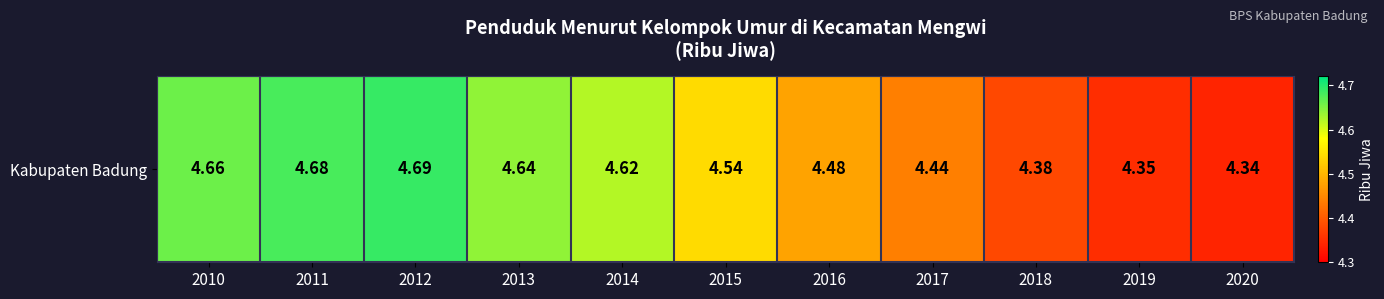

Rank the categories by value from highest to lowest.

2012, 2011, 2010, 2013, 2014, 2015, 2016, 2017, 2018, 2019, 2020